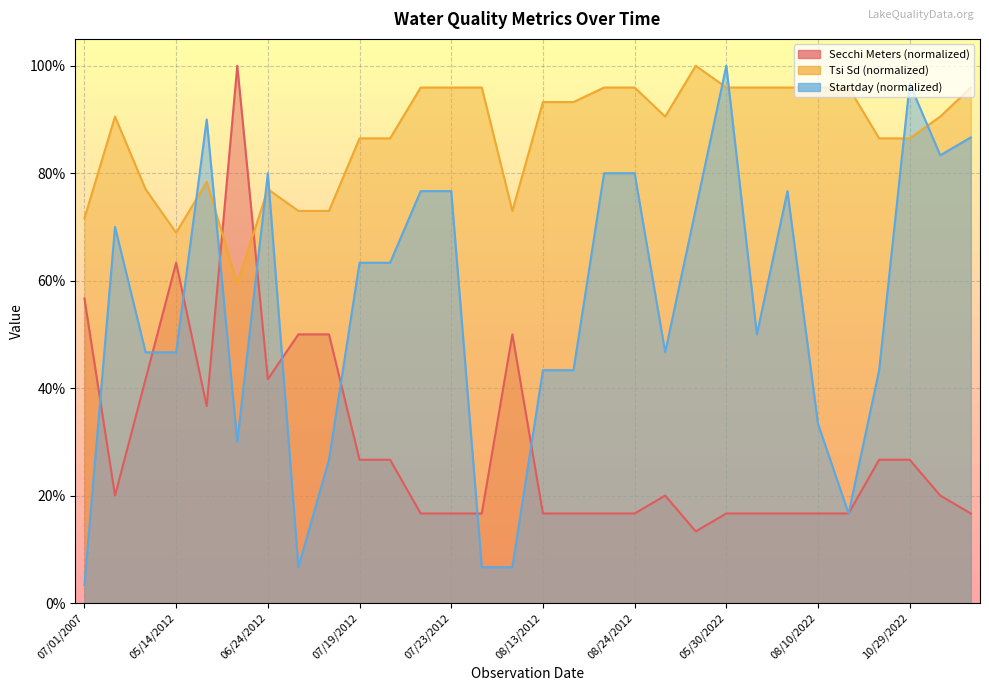

What is the difference between the Secchi Meters values at 05/14/2012 and 10/13/2022?

15.0